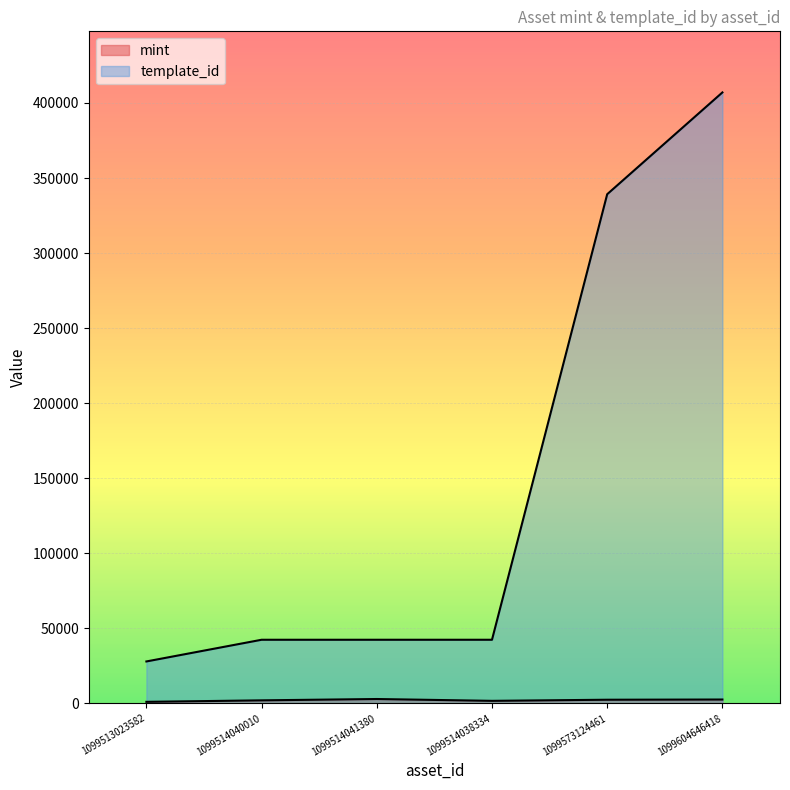

How many lines are shown in the chart?

2